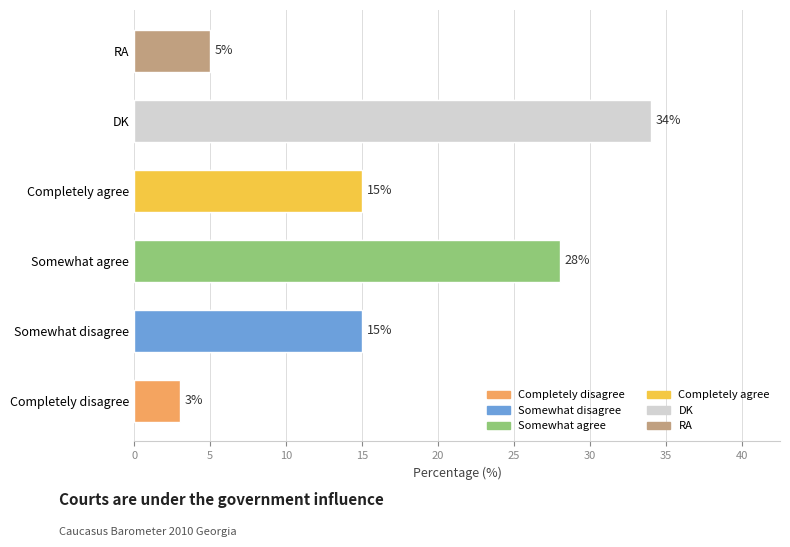

Are the bars horizontal?

Yes